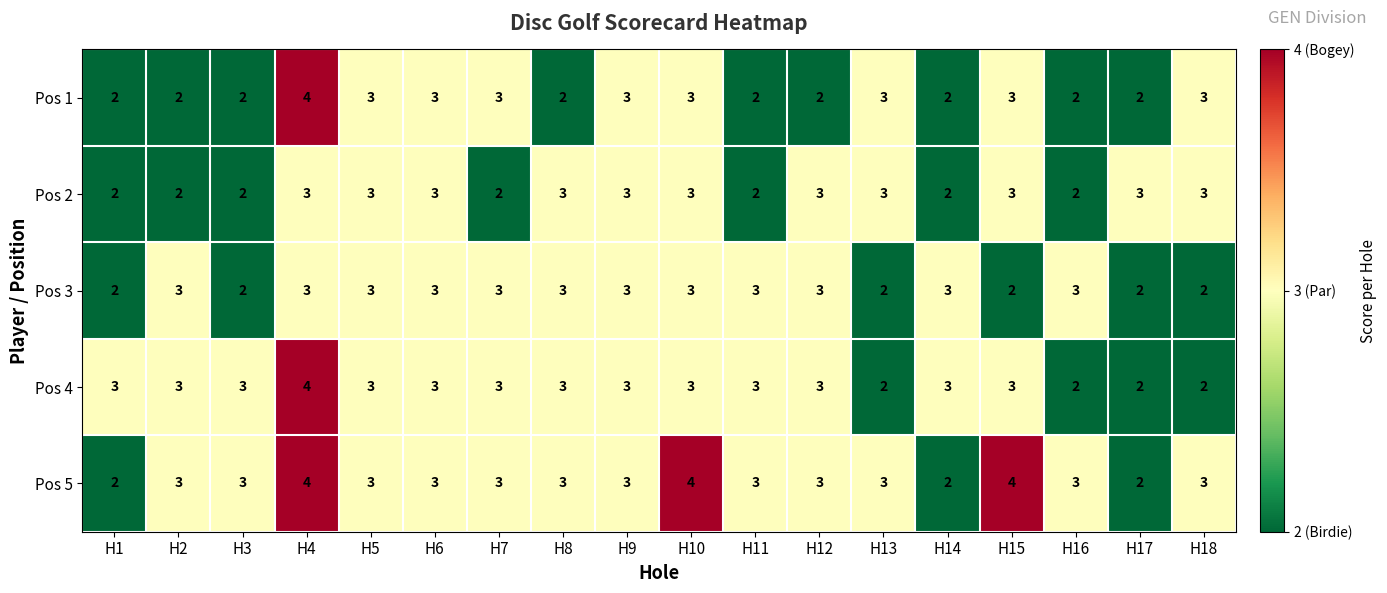

Which series has the largest total across all categories?

Pos 5